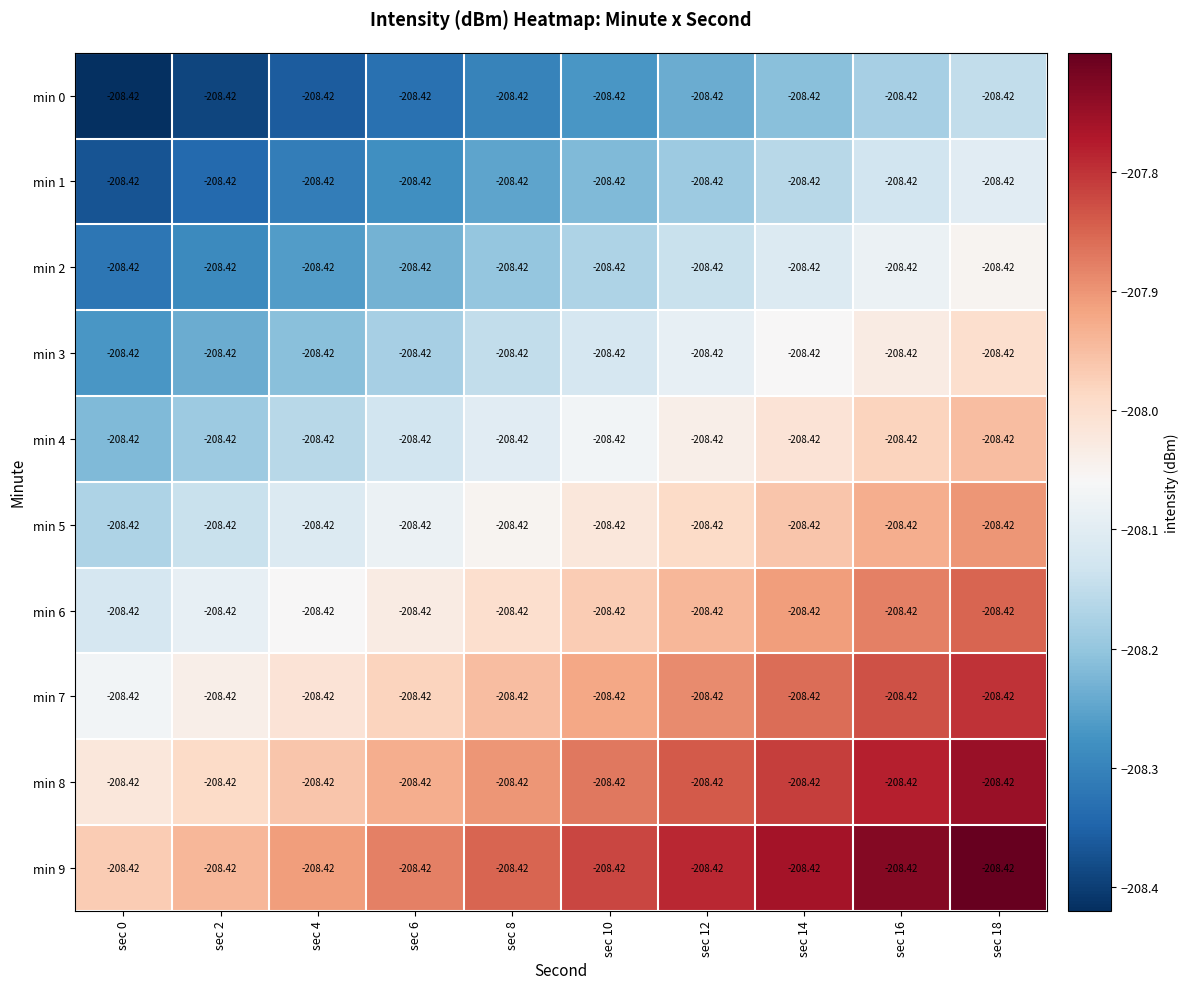

Rank the series at sec 14 from lowest to highest value.

min 0, min 1, min 2, min 3, min 4, min 5, min 6, min 7, min 8, min 9